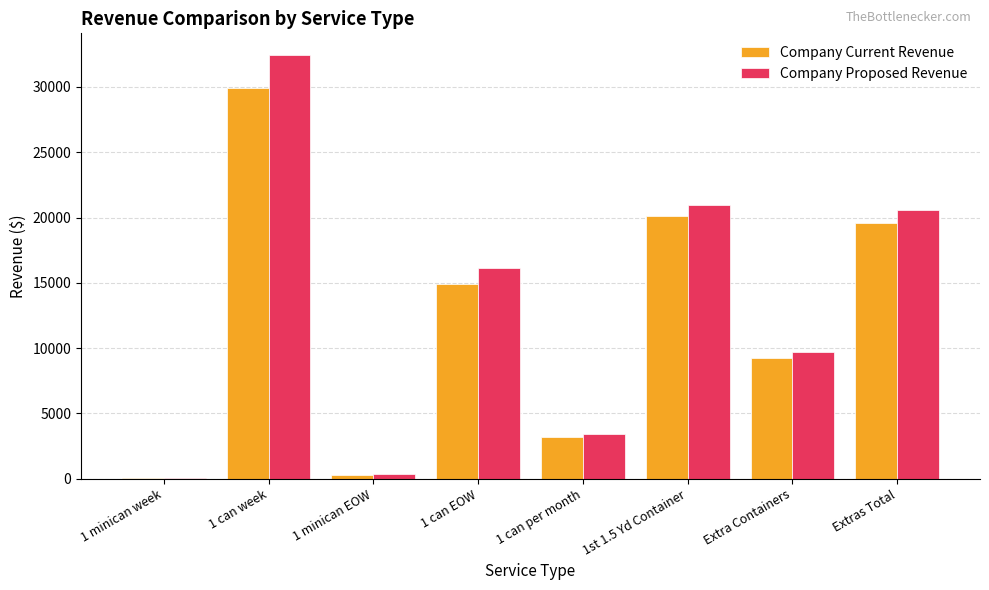

Reading left to right, list all the values displayed in this chart.

Company Current Revenue: 1 minican week=43.7	1 can week=29928.0	1 minican EOW=304.0	1 can EOW=14936.4	1 can per month=3197.5	1st 1.5 Yd Container=20112.4	Extra Containers=9255.2	Extras Total=19607.1
Company Proposed Revenue: 1 minican week=56.2	1 can week=32476.9	1 minican EOW=332.1	1 can EOW=16153.4	1 can per month=3398.3	1st 1.5 Yd Container=20977.5	Extra Containers=9719.2	Extras Total=20588.8